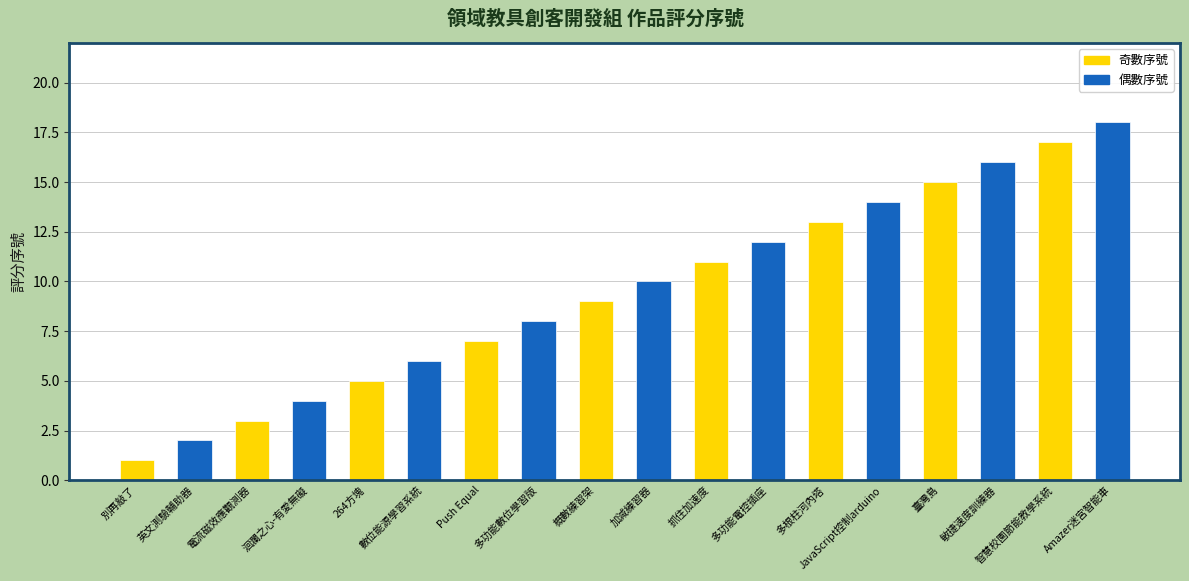

Reading left to right, list all the values displayed in this chart.

1	2	3	4	5	6	7	8	9	10	11	12	13	14	15	16	17	18